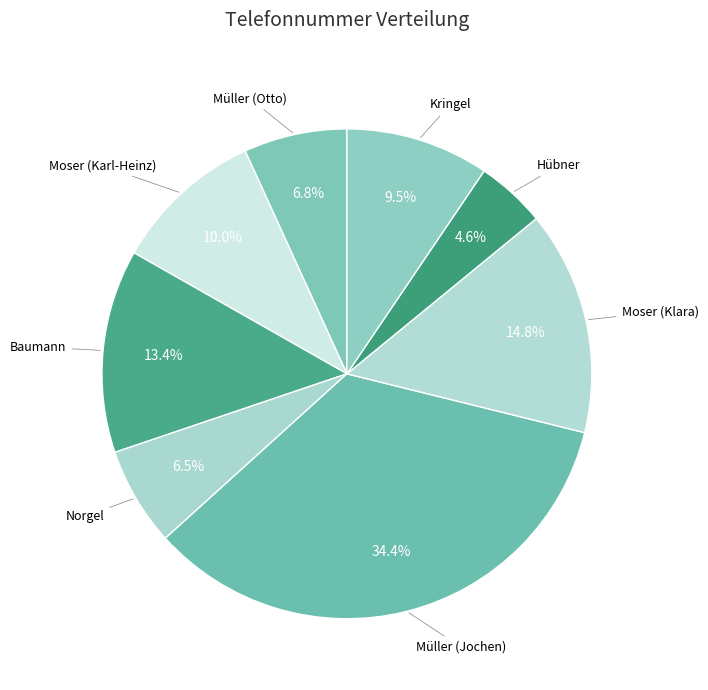

Count the number of slices in the pie.

8